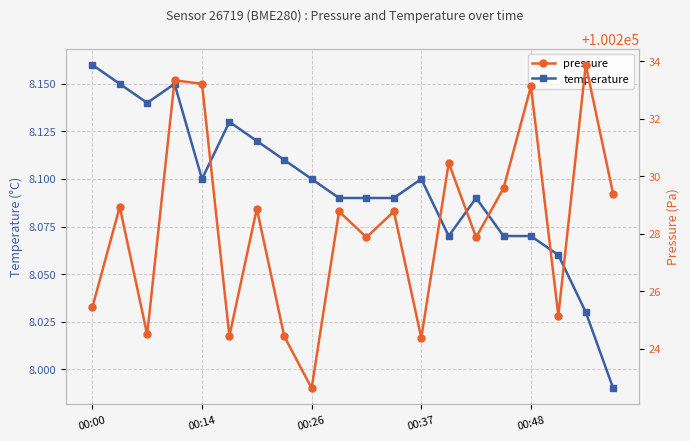

What is the value of the pressure point at the 12th from the left?

100228.8